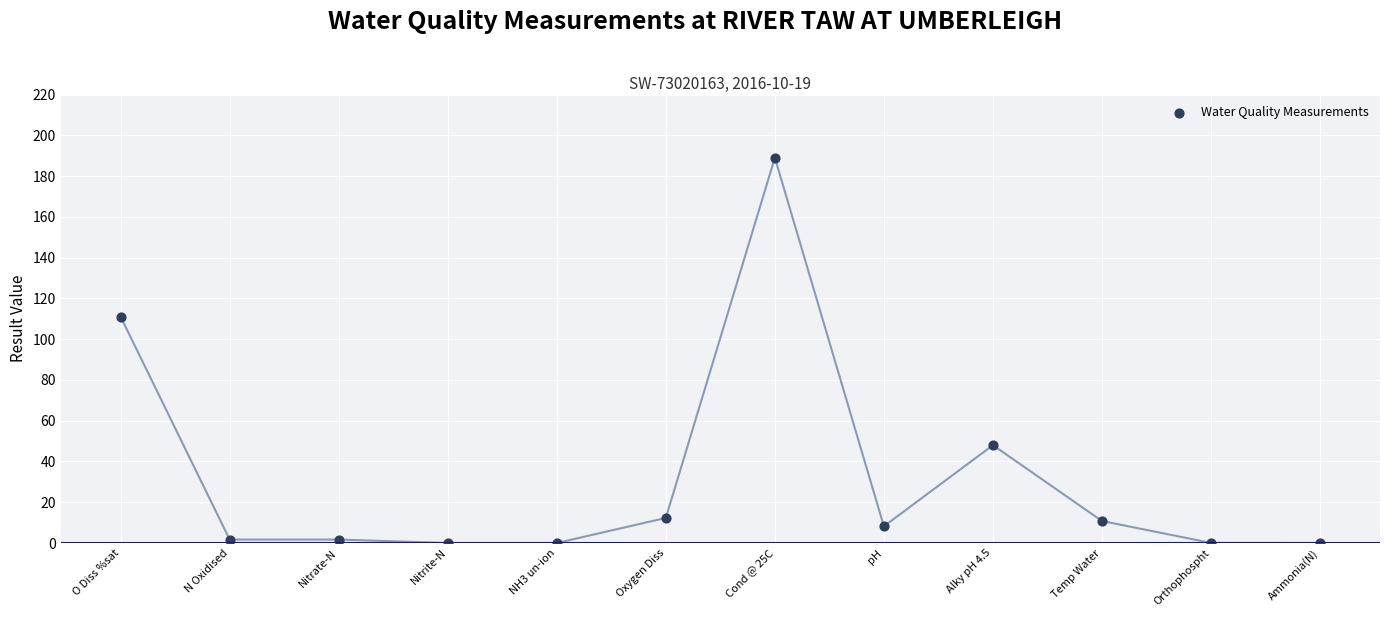

What is the range of Y values (max minus min)?

189.0